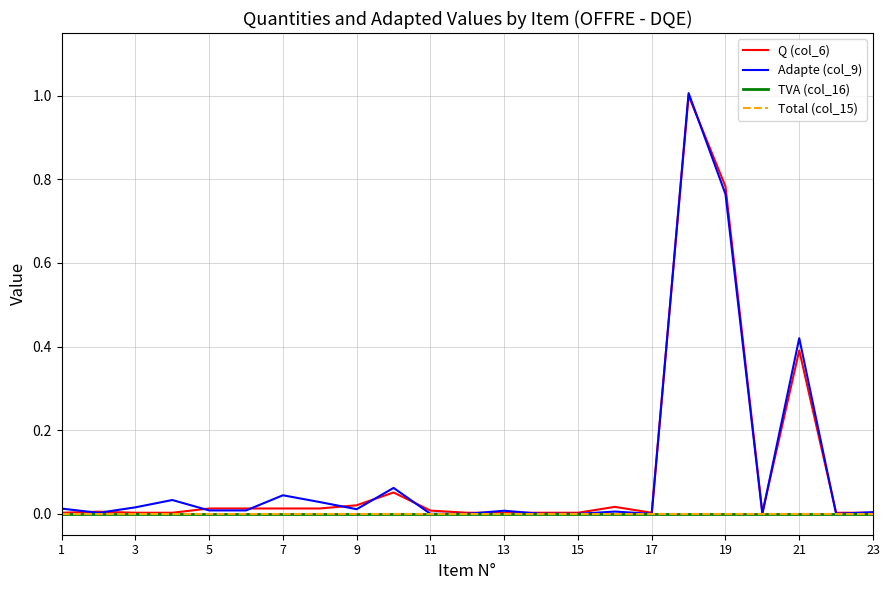

What is the greatest value displayed?

1.0